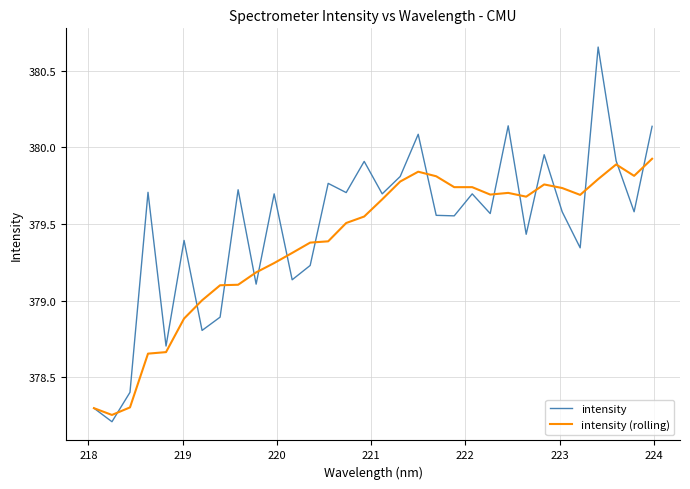

What is the minimum value for intensity?

378.2